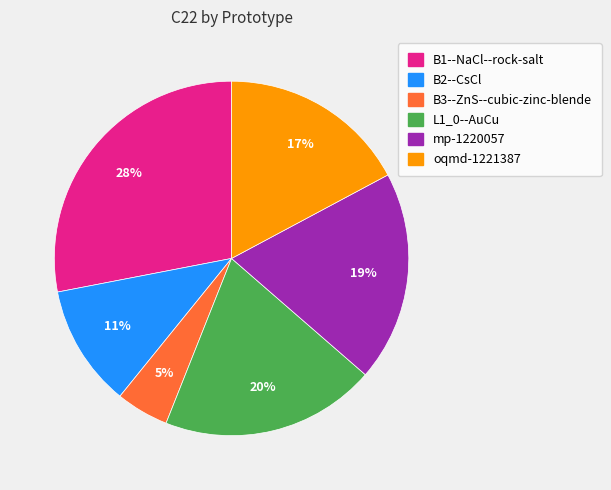

What is the smallest slice in the pie chart?

B3--ZnS--cubic-zinc-blende